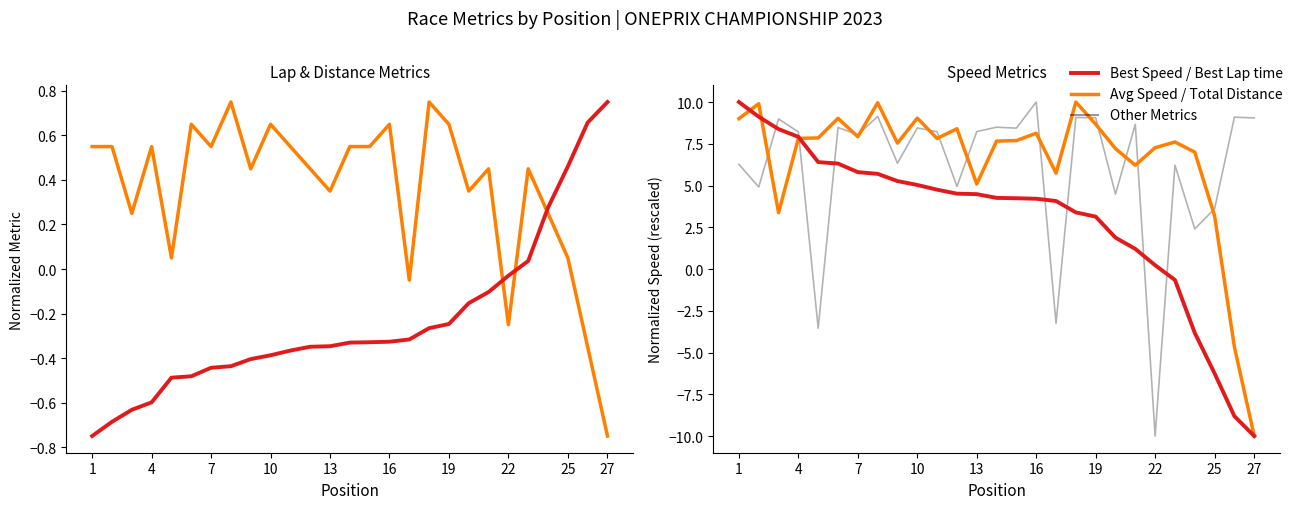

How many values in the Total Laps series are below 0?

4